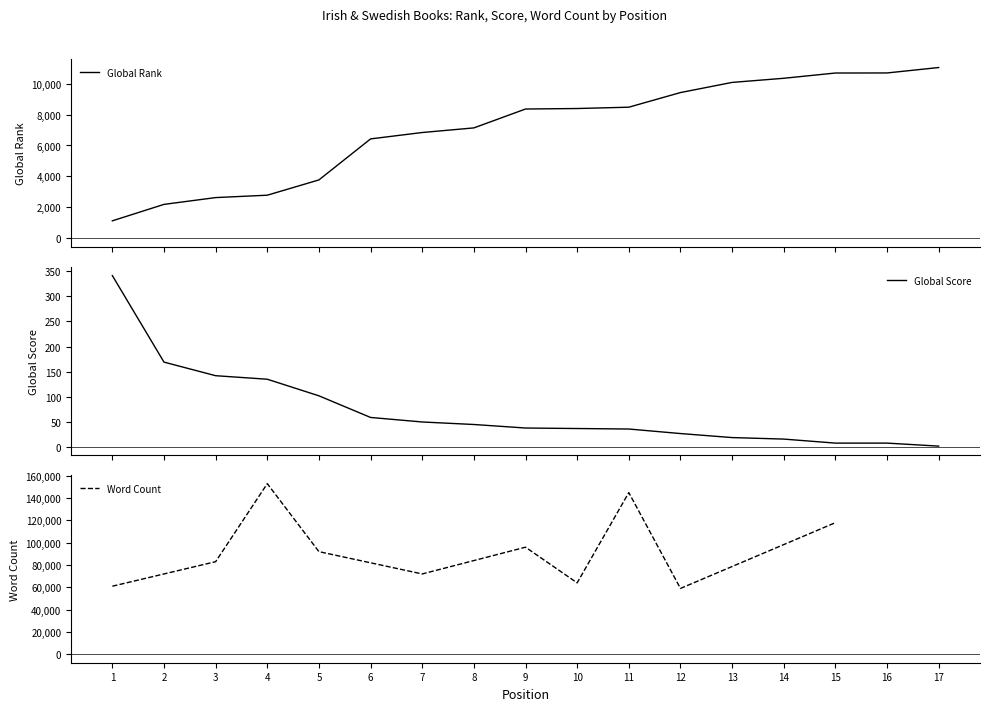

Is it true that Global Score equals 520 at 1?

False